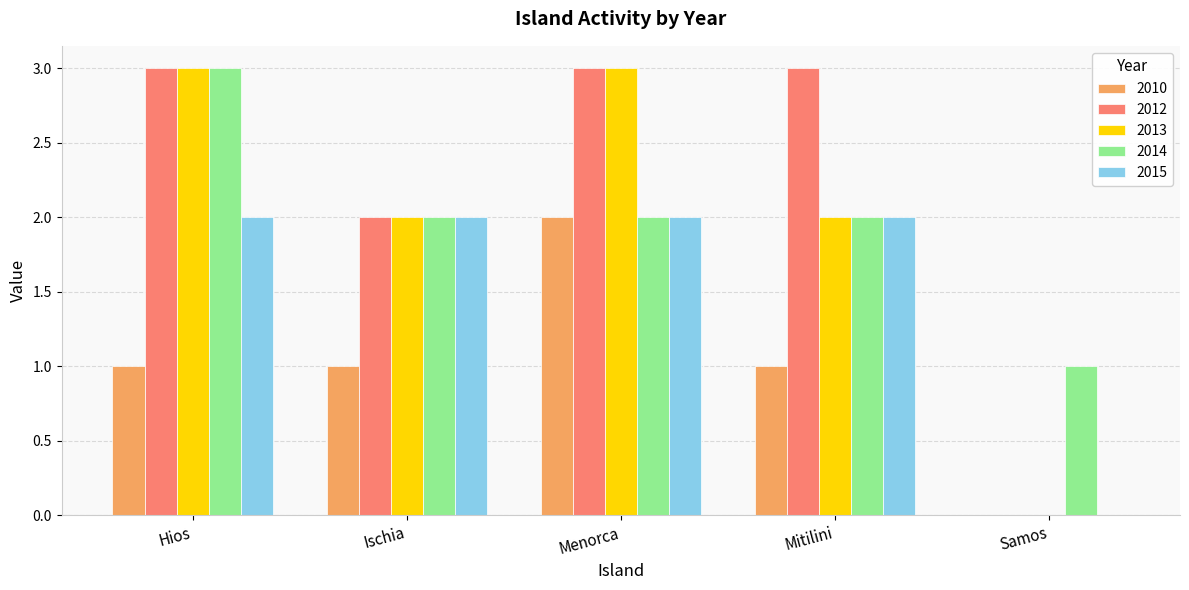

The value of 2014 at Hios is 1. True or false?

False